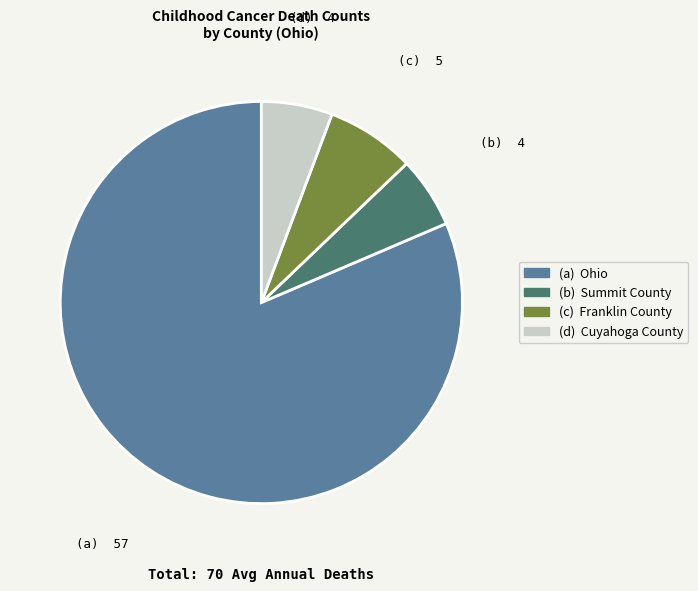

Is there any slice that represents more than half of the pie?

Yes